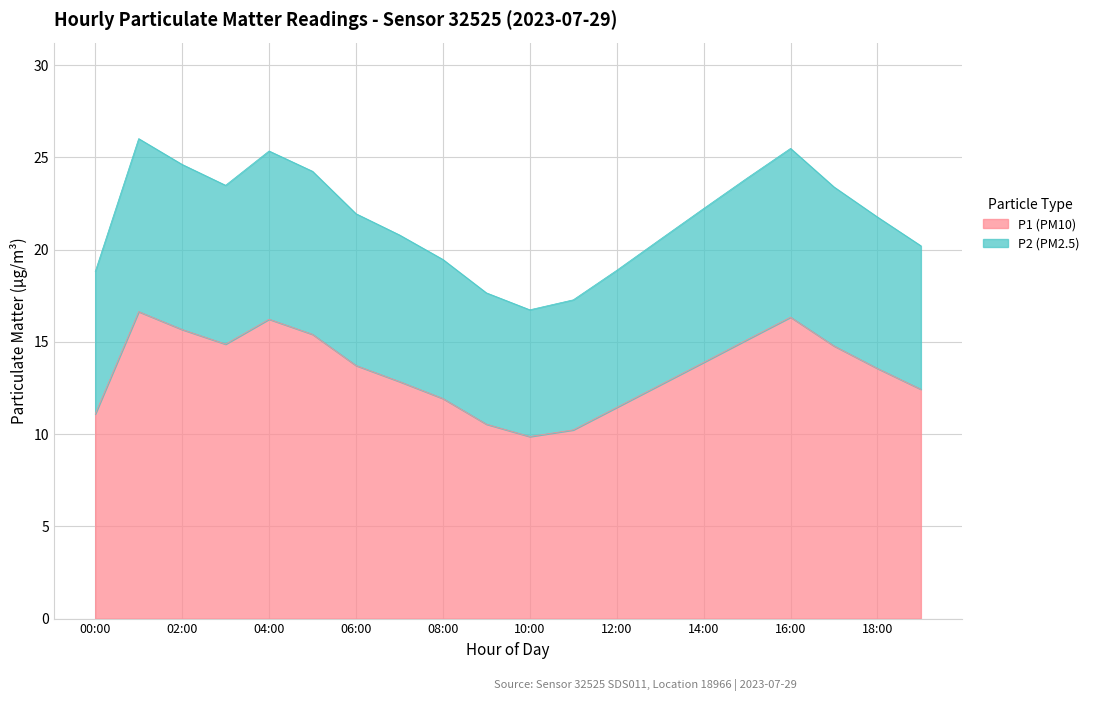

Is the value of P1 (PM10) at 09:00 greater than the value of P2 (PM2.5) at 11:00?

No